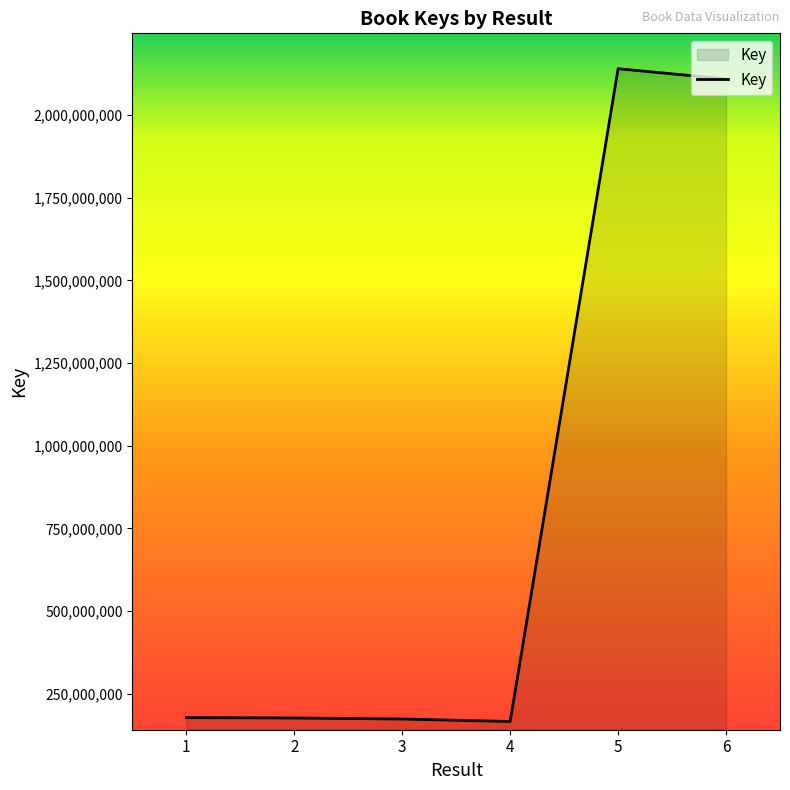

Approximately how many times larger is the value at 3 compared to 1?

1.0